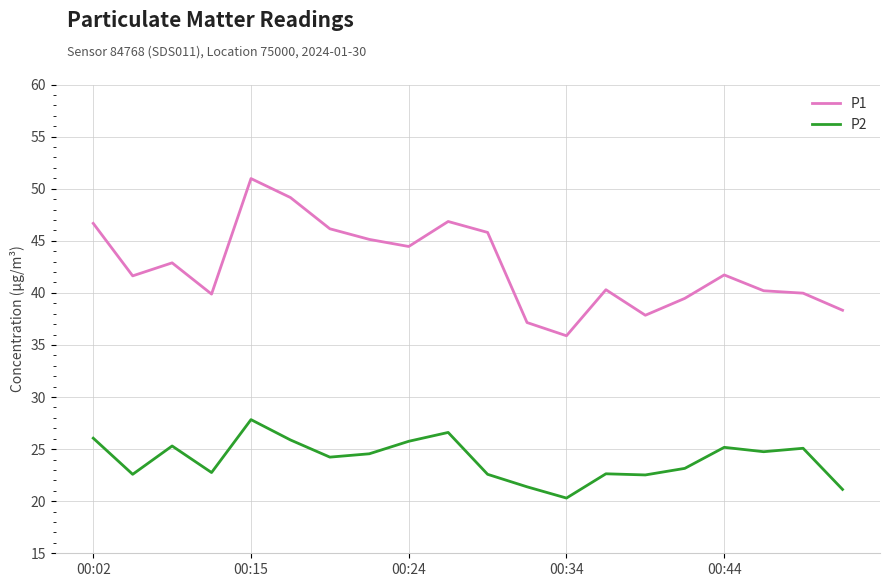

Which series has the largest range (max minus min)?

P1